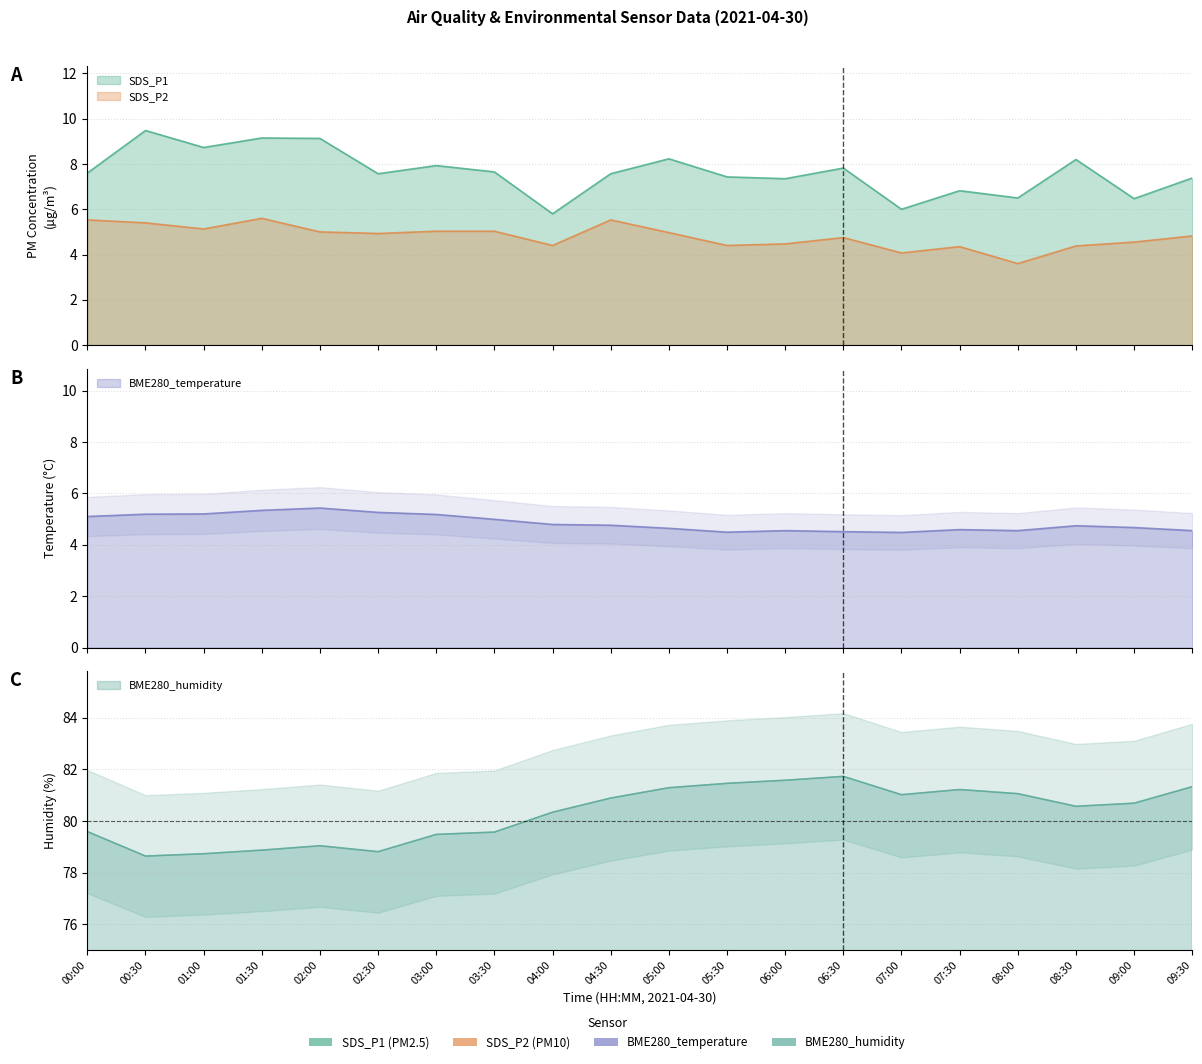

Does the chart have visible grid lines?

Yes